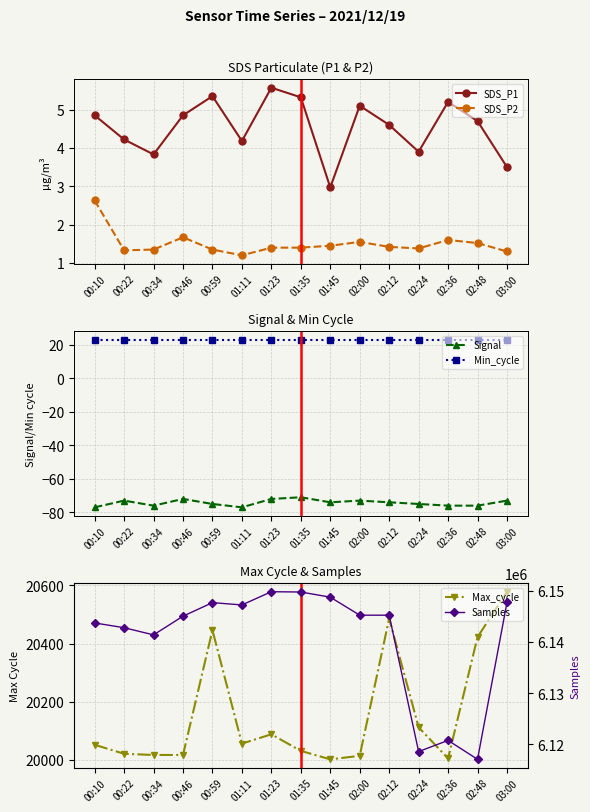

What is the smallest value displayed?

-77.0